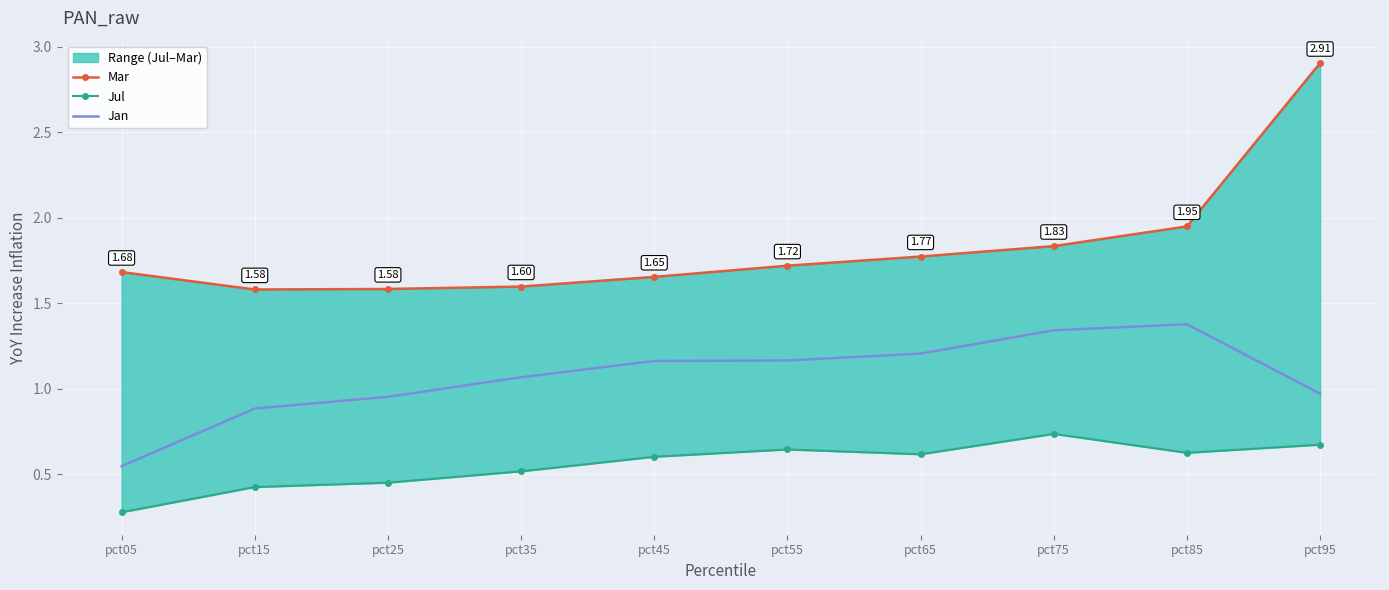

What is the value of the Jul point at the 1st from the left?

0.3